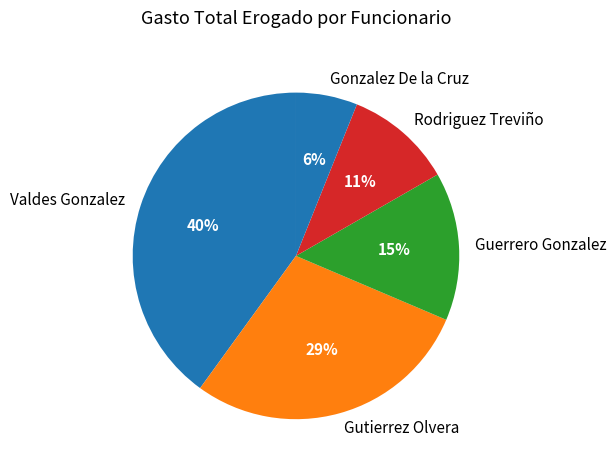

What is the smallest slice in the pie chart?

Gonzalez De la Cruz